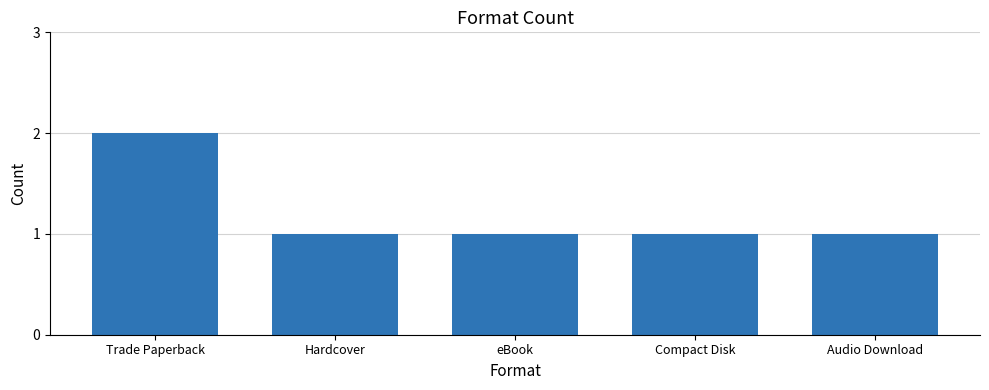

Is it true that the value at Audio Download is 1?

True